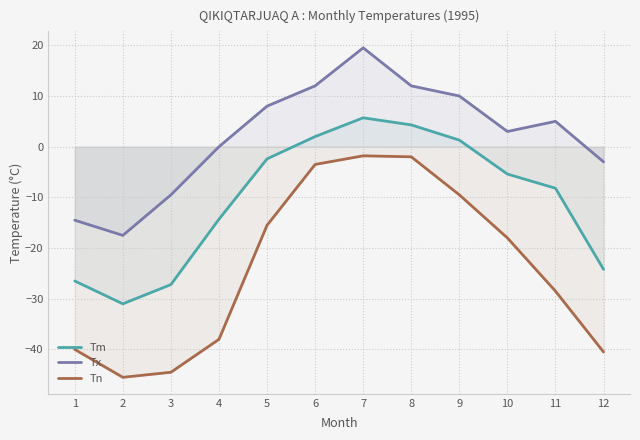

What is the average value of the Tx series?

2.1